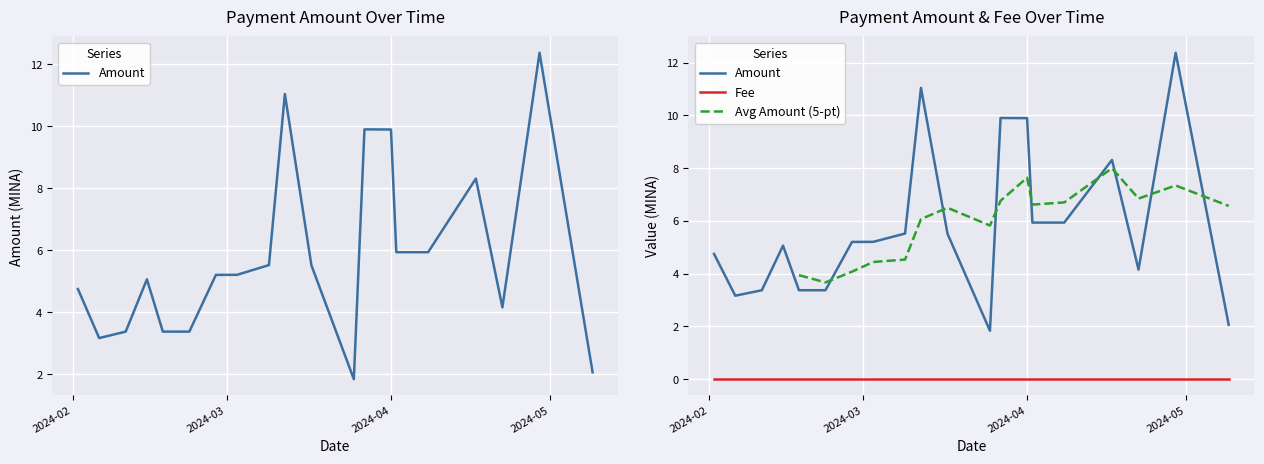

True or false: Amount has a value of 0.6 at 2024-05-09.

False